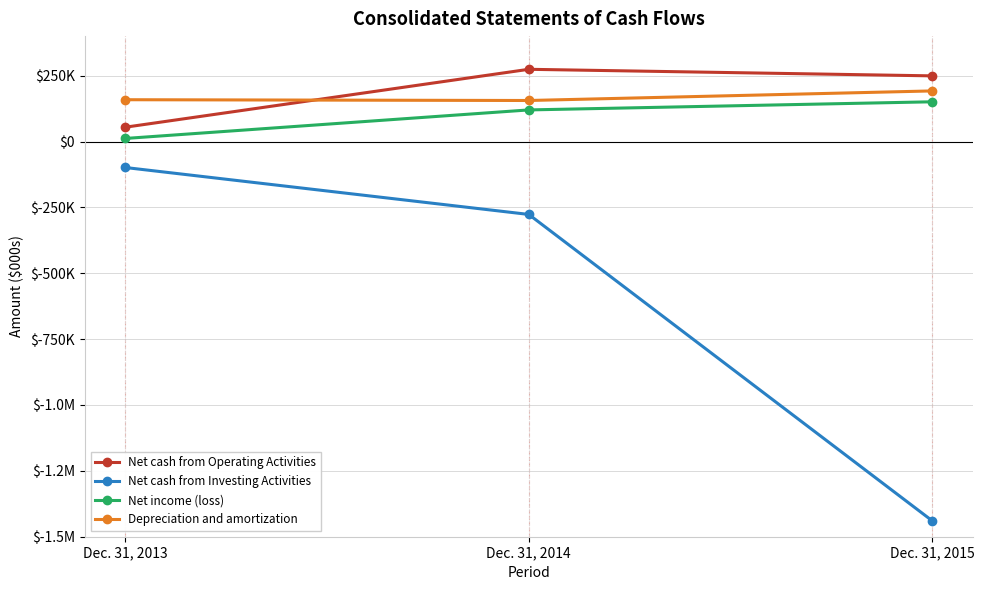

Which category has the lowest value in the Net cash from Operating Activities series?

Dec. 31, 2013